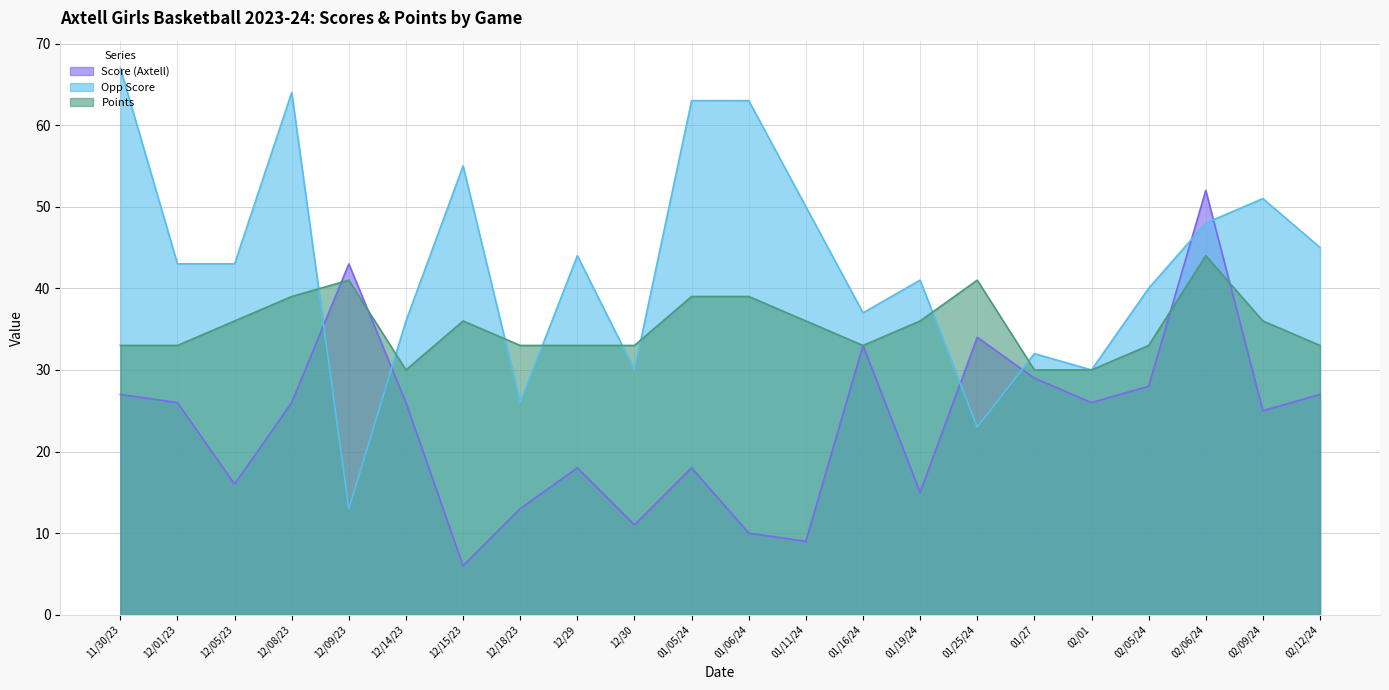

Which series has the largest total across all categories?

Opp Score